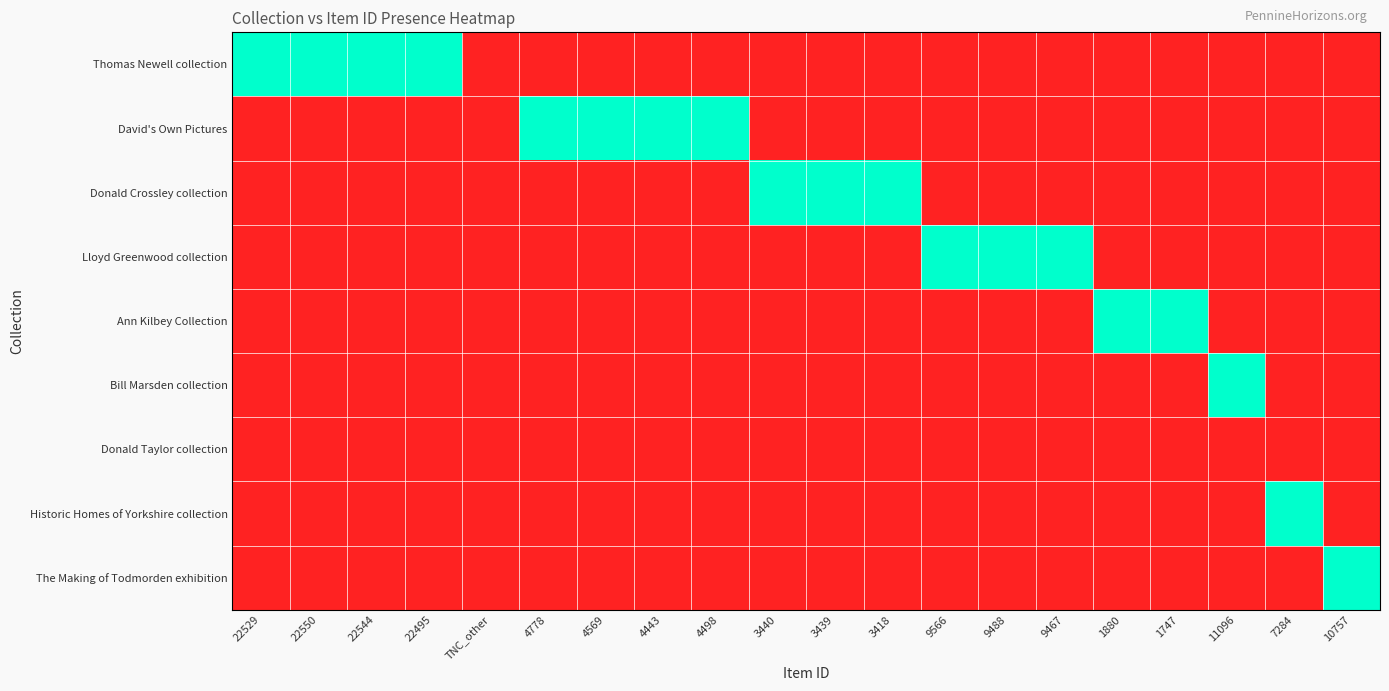

At how many categories does at least one series exceed 0?

19